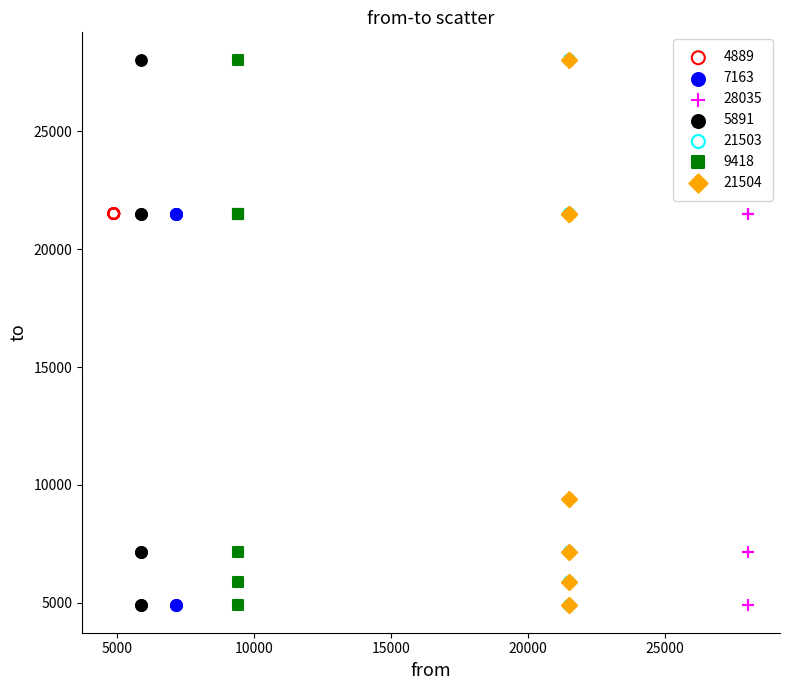

What are all the series names shown in the legend?

4889, 7163, 28035, 5891, 21503, 9418, 21504